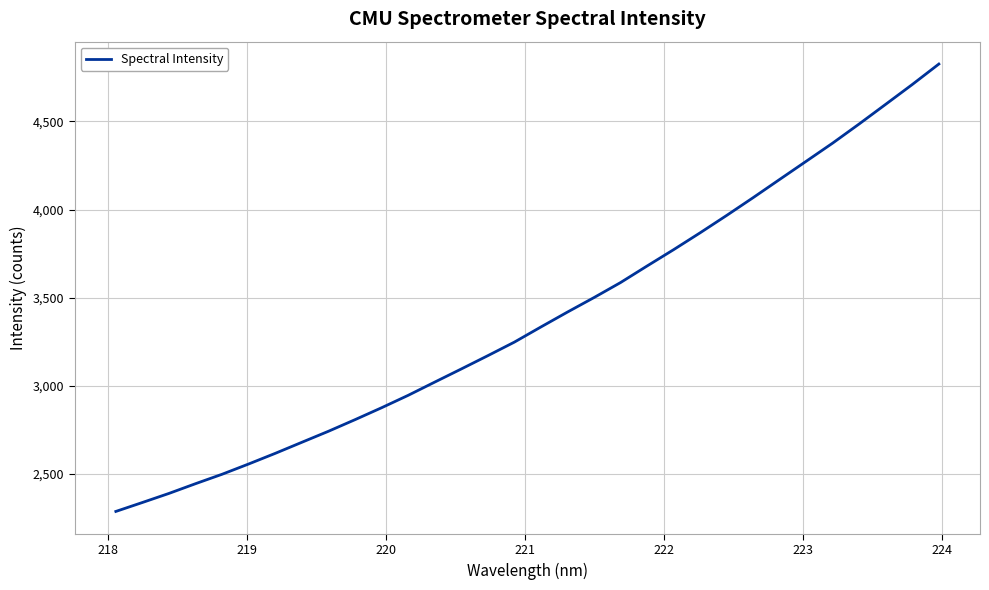

What is the difference between the maximum and minimum values?

2537.8